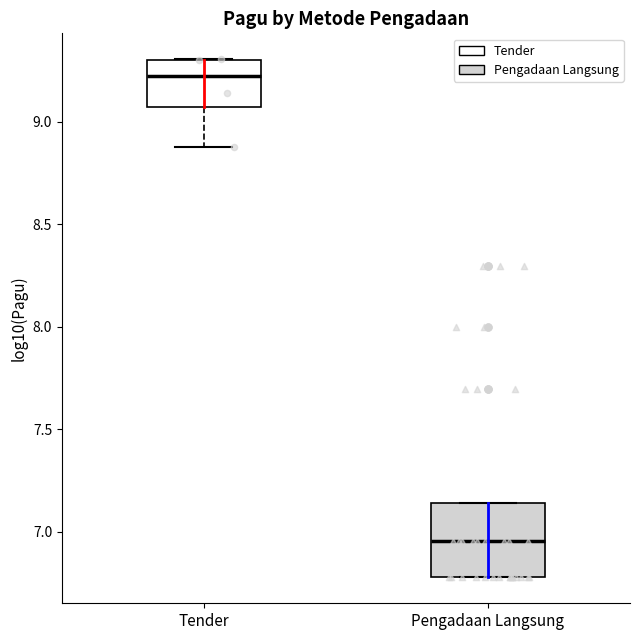

Reading left to right, transcribe this box plot: for each box, give where its median line is, the range the box spans, and where its two whiskers end, as read against the y-axis. The values are not printed on the chart, so give them approximately, as read against the axis.

Tender: median 9.20, box 9.05 to 9.30, whiskers 8.90 to 9.30
Pengadaan Langsung: median 6.95, box 6.80 to 7.15, whiskers 6.80 to 7.15